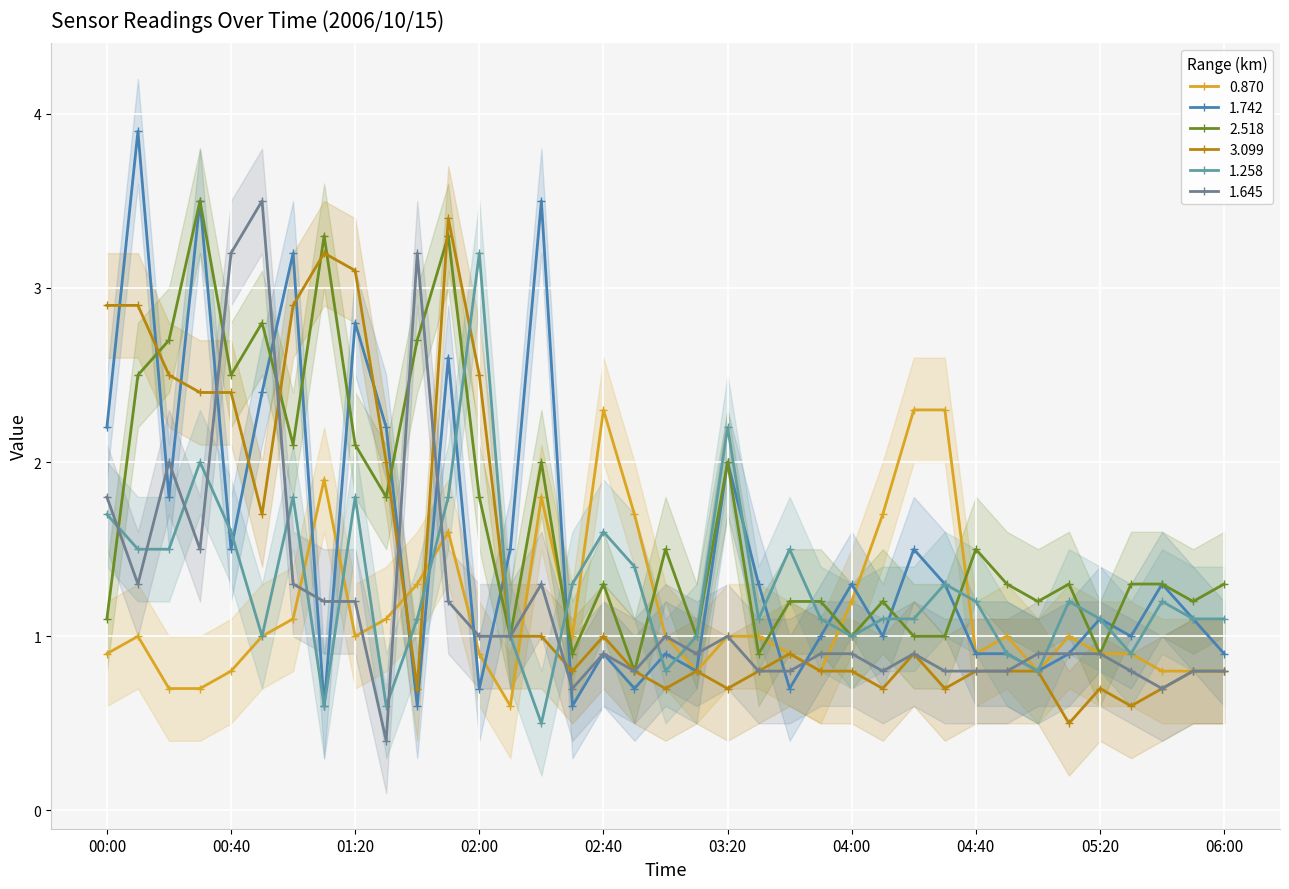

At which label does 0.870 reach its minimum?

02:10